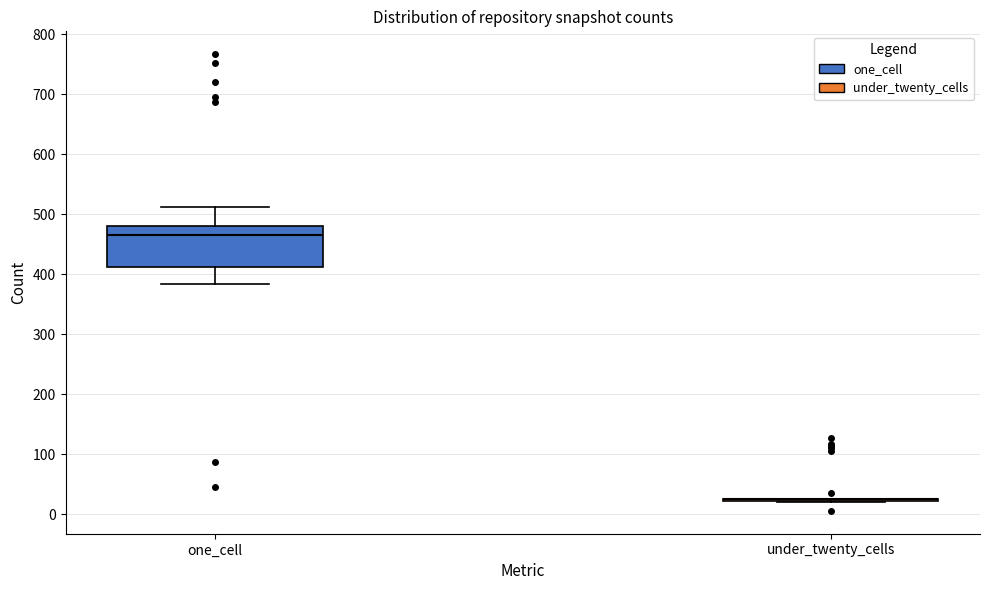

Reading left to right, read every box against the y-axis: the position of its median line, the range the box covers, and the ends of its whiskers. The values are not printed on the chart, so give them approximately, as read against the axis.

one_cell: median 470, box 410 to 480, whiskers 380 to 510
under_twenty_cells: box collapsed to a line at 30, whiskers 20 to 30